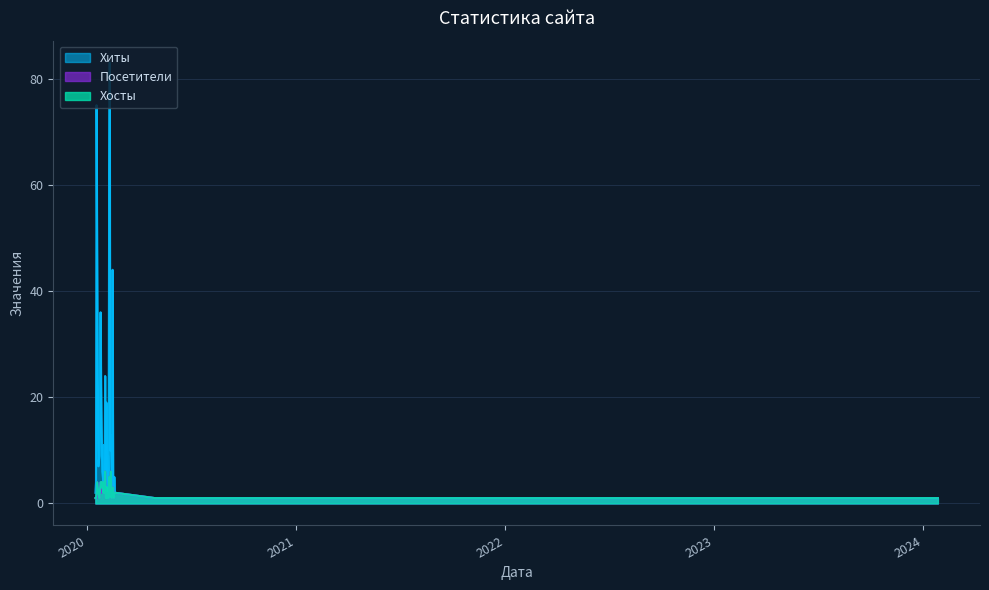

What is the greatest value displayed?

83